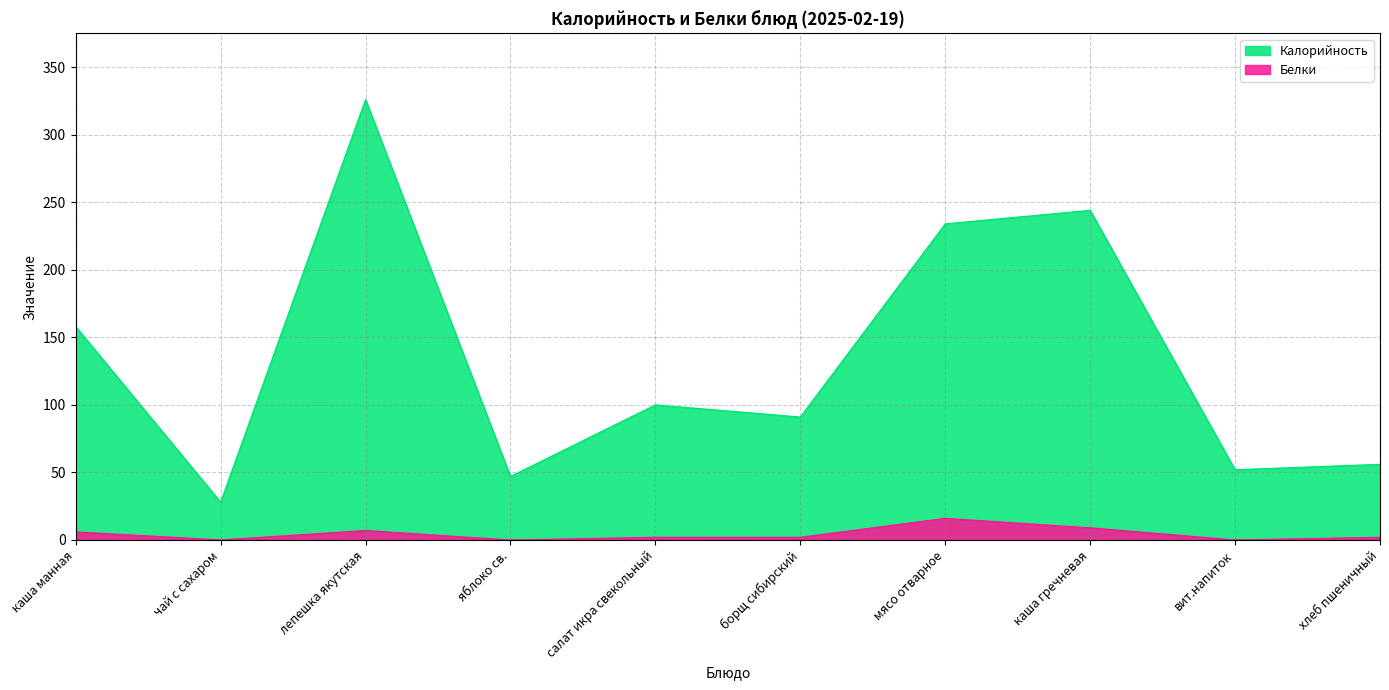

What is the highest value of the Калорийность series?

326.0